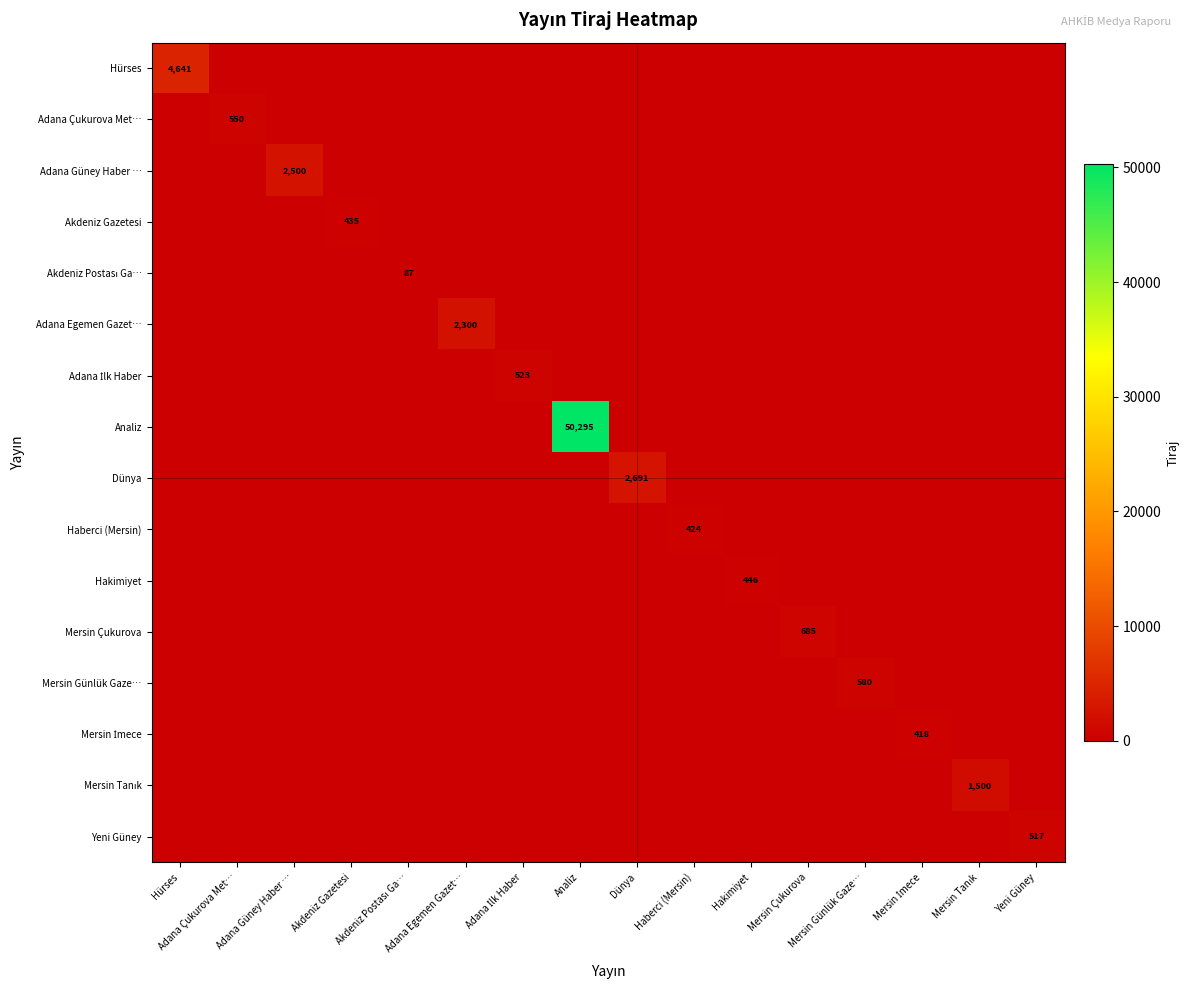

At how many categories does at least one series exceed 14158?

1